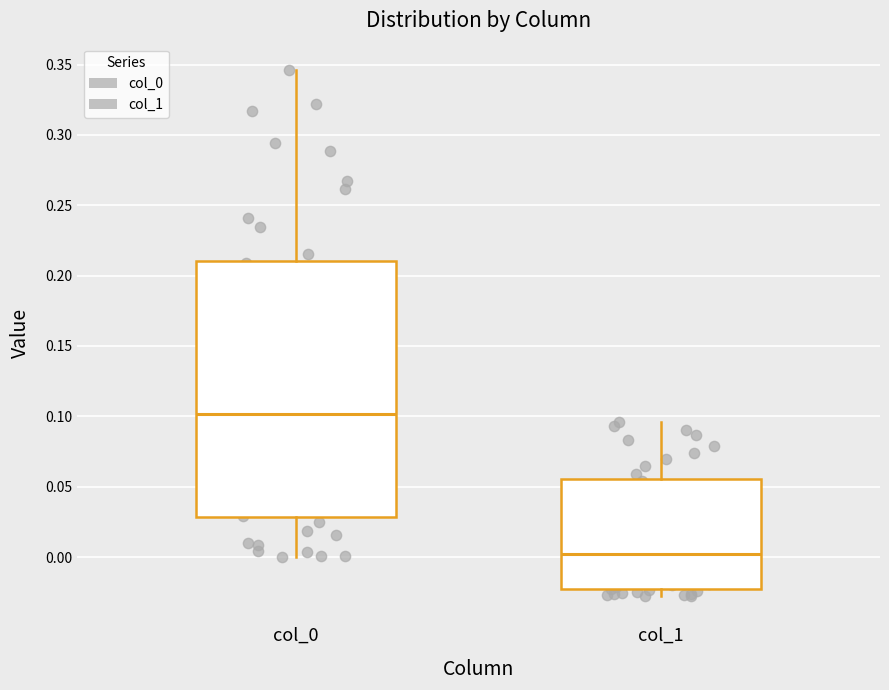

Which box has the lowest median line?

col_1